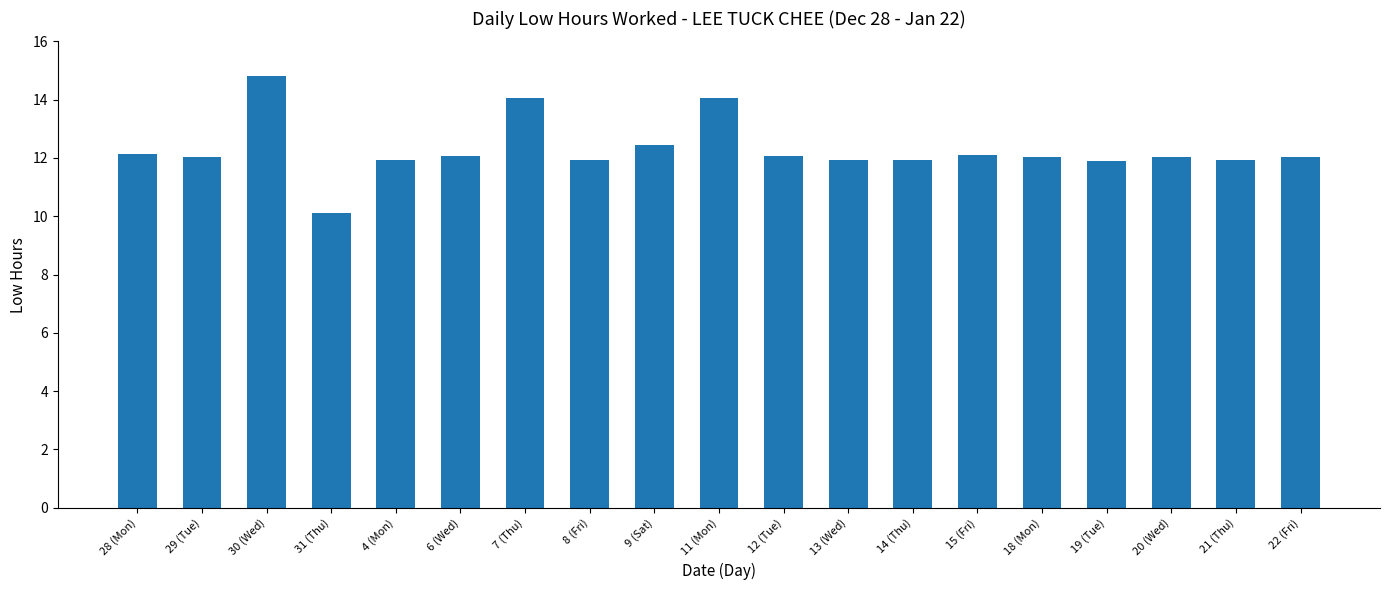

Is it true that the value at 4 (Mon) is 11.9?

True